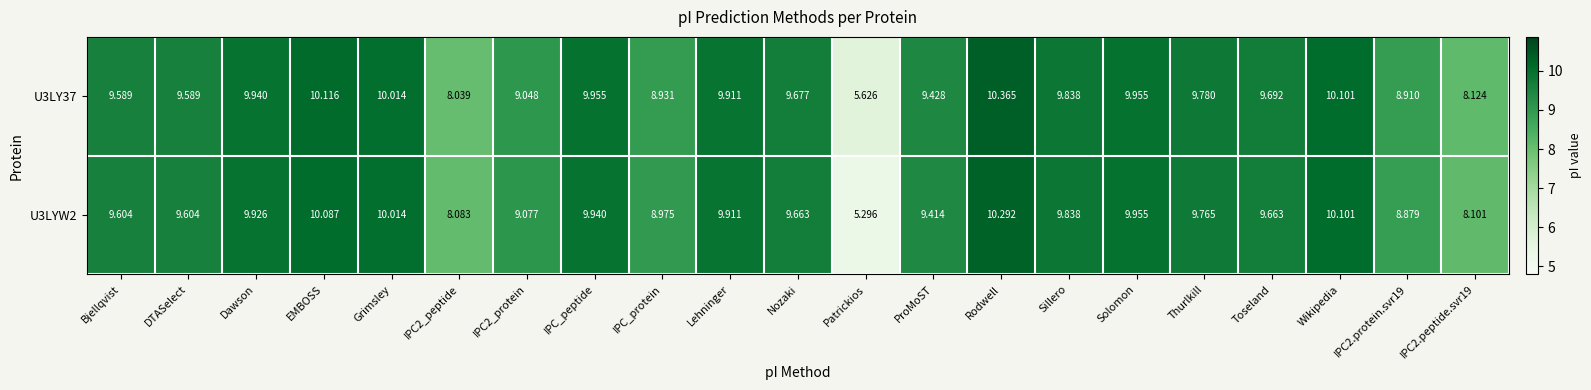

At which category does the chart reach its minimum across all series?

Patrickios